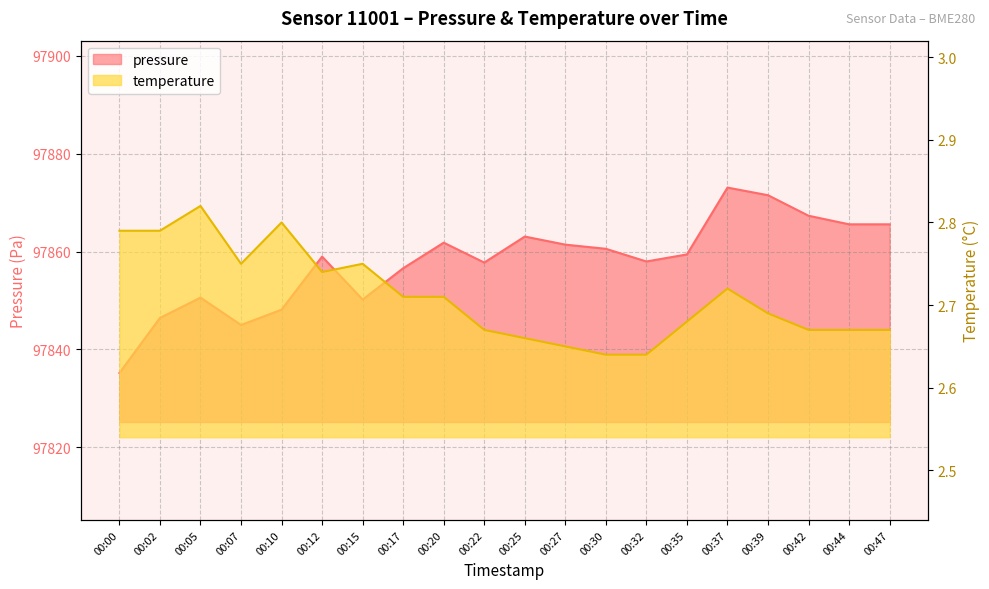

What is the difference between the maximum and minimum values in the temperature series?

0.2